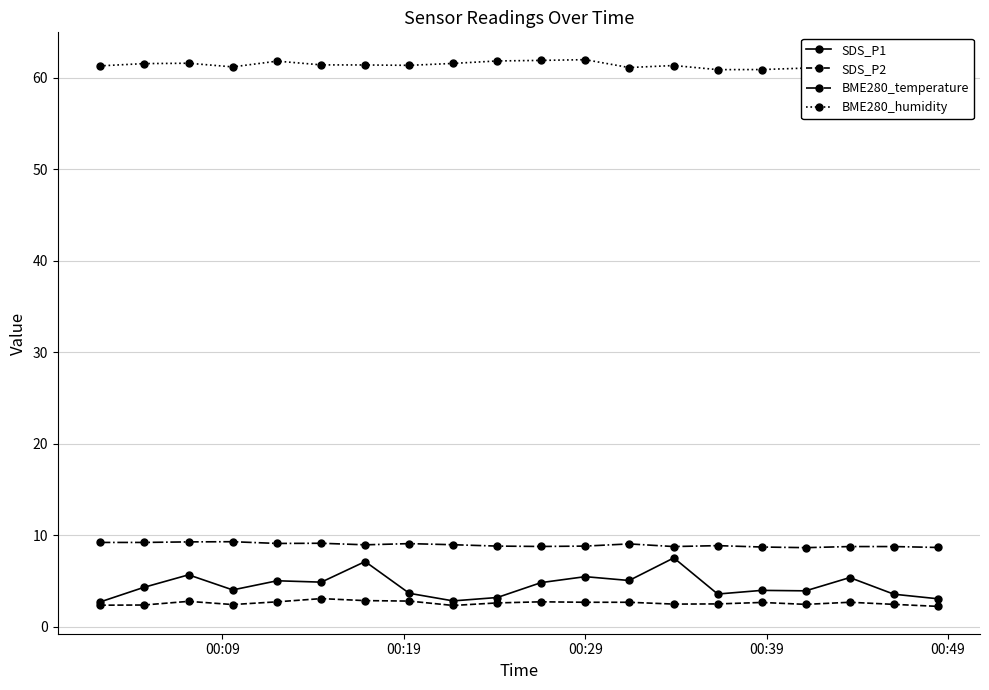

What is the maximum value for BME280_temperature?

9.3